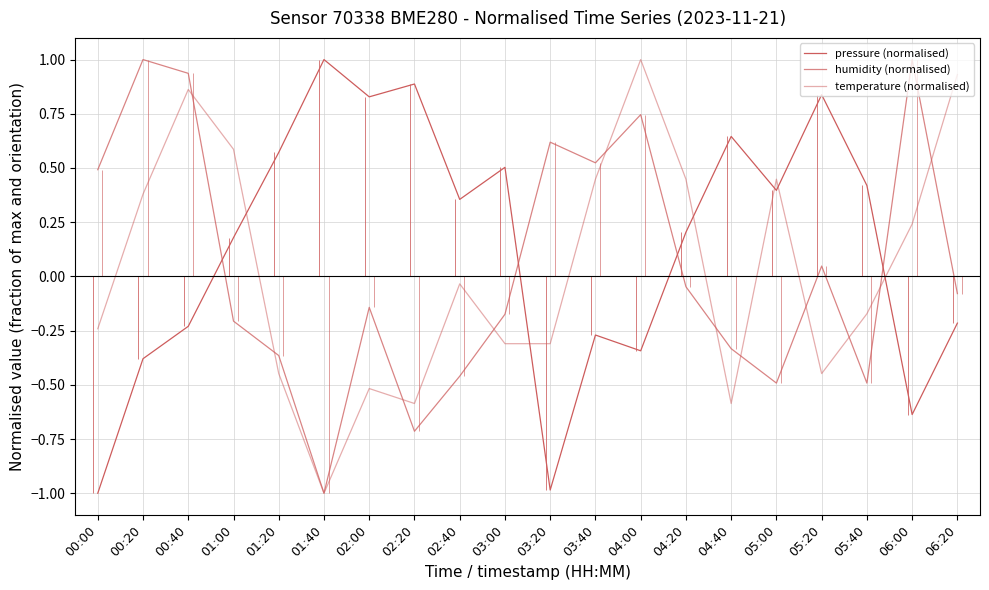

How many values in temperature (normalised) are below zero?

11